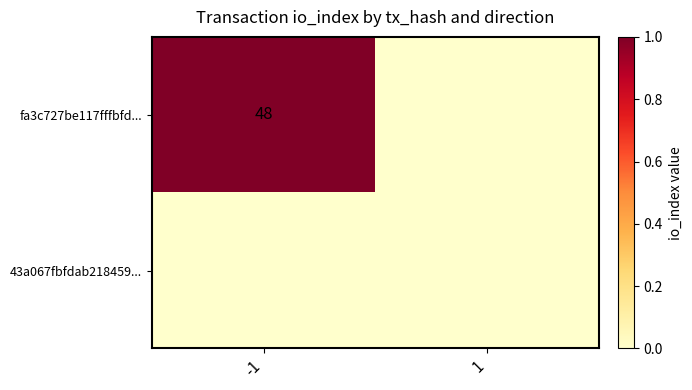

At which label is fa3c727be117fffbfd... closest to 0?

1